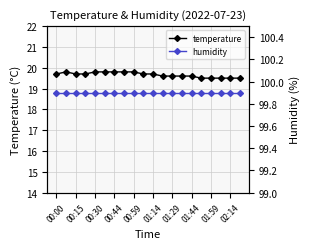

Where is humidity nearest to the value 99?

00:00